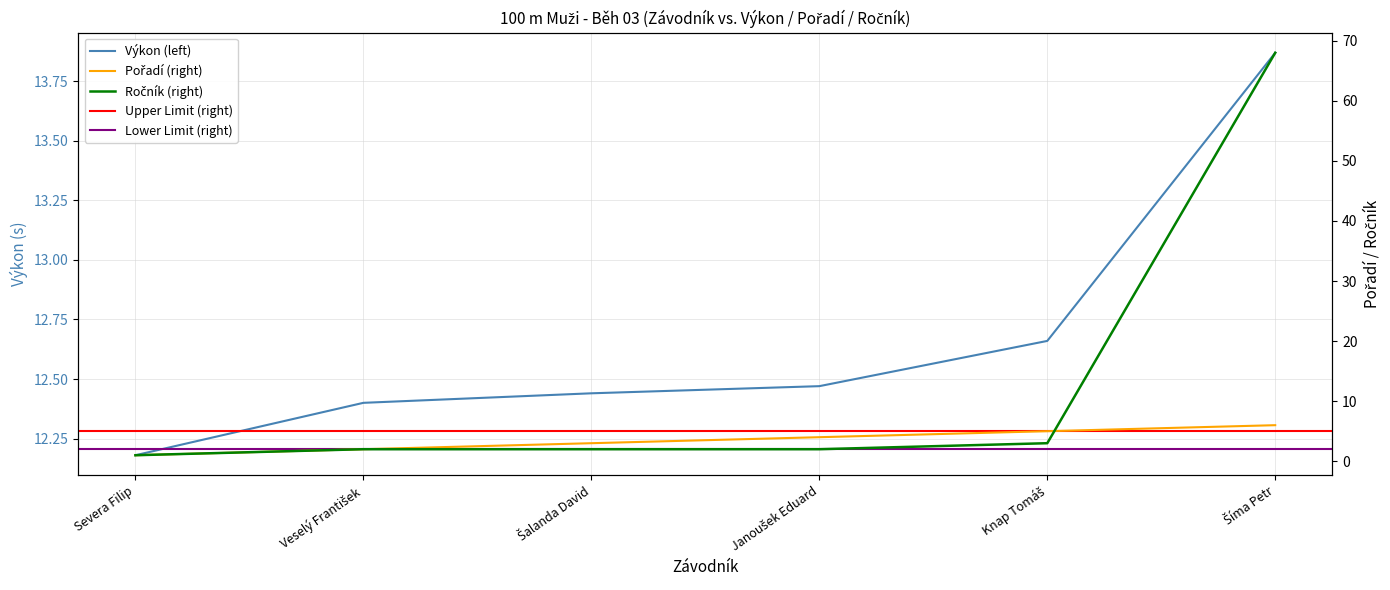

Is it true that Výkon equals 3.3 at Veselý František?

False